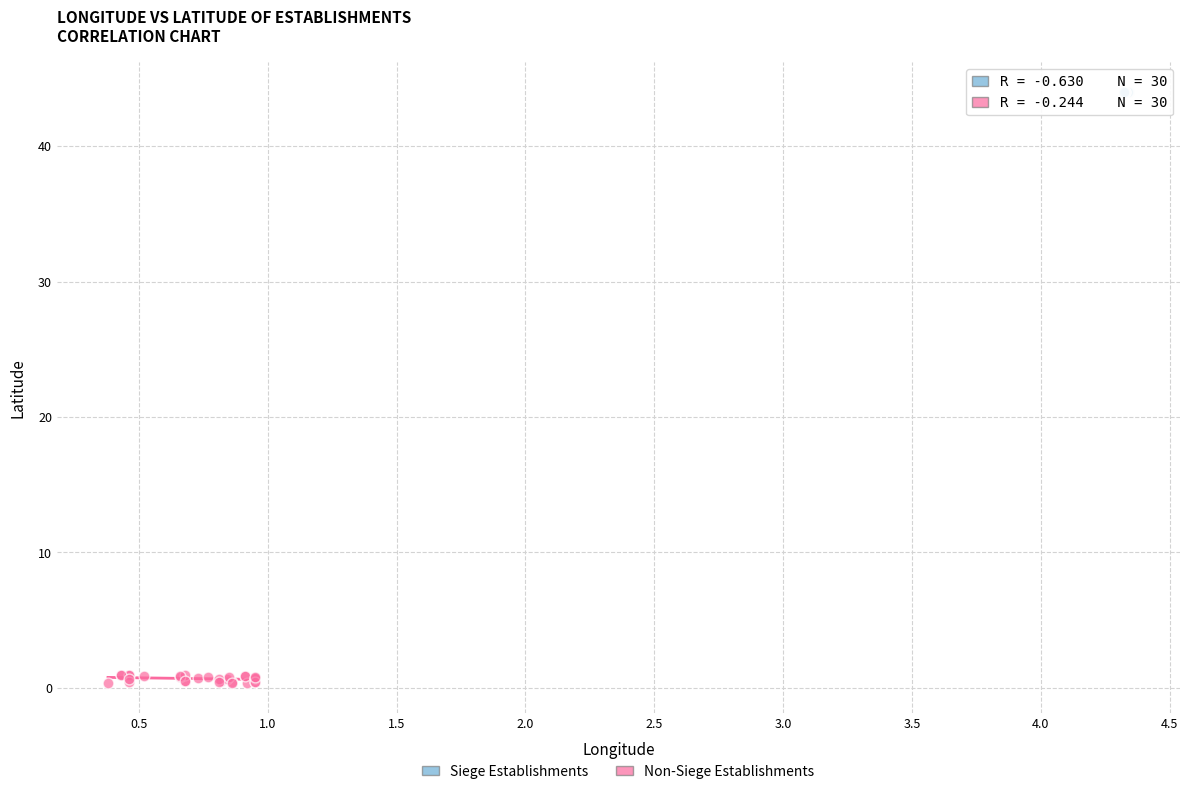

Which series has the largest Y range (max minus min)?

Non-Siege Establishments